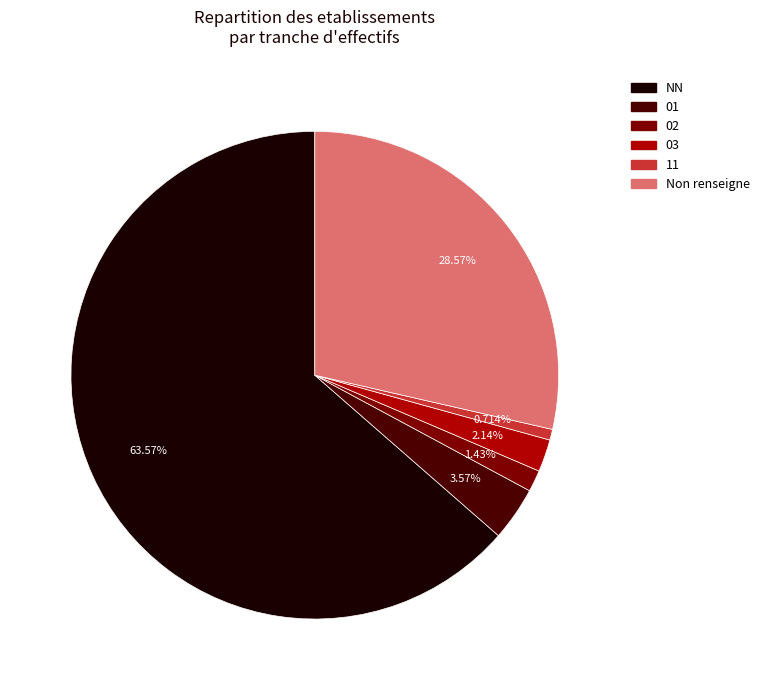

What is the majority slice?

NN